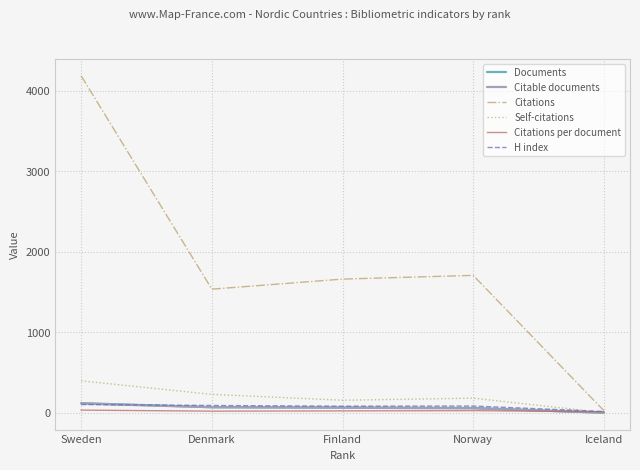

What is the highest value of the Citations series?

4184.0